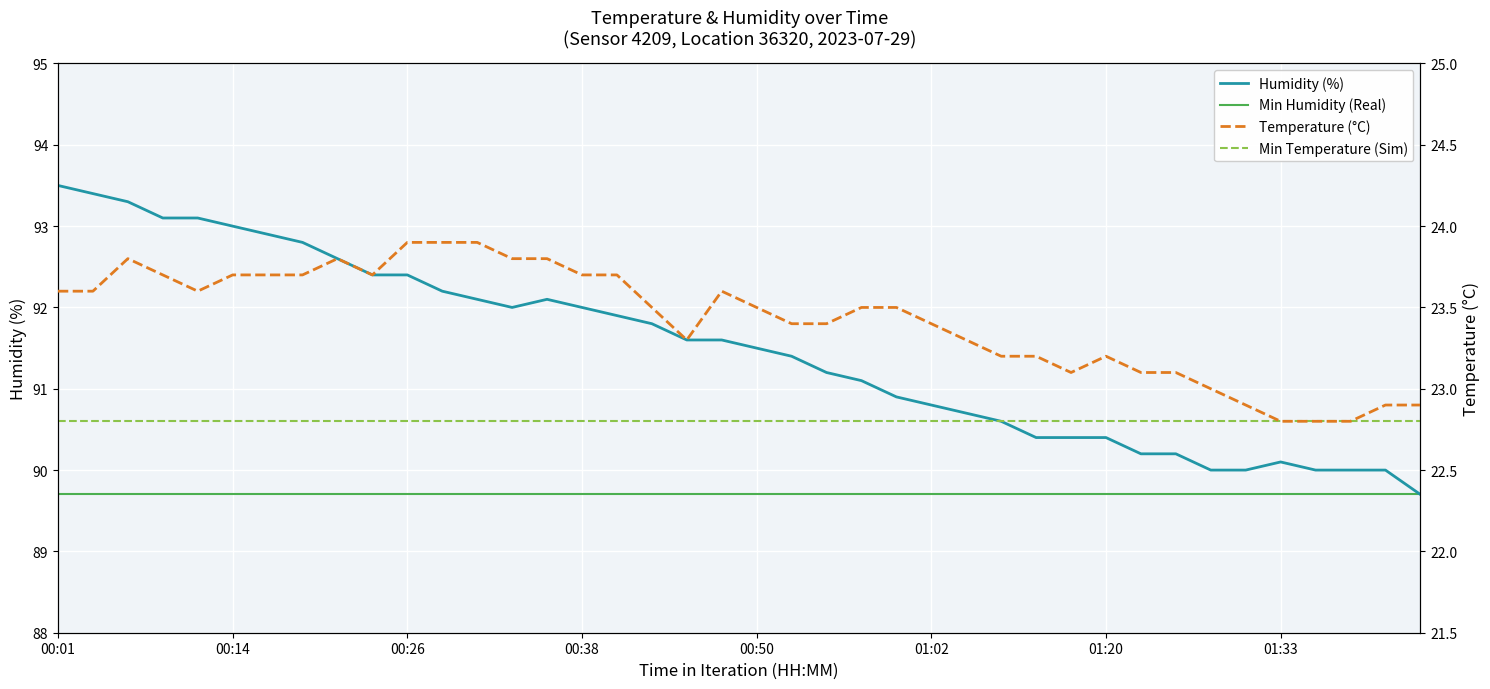

At how many categories does at least one series exceed 80?

40